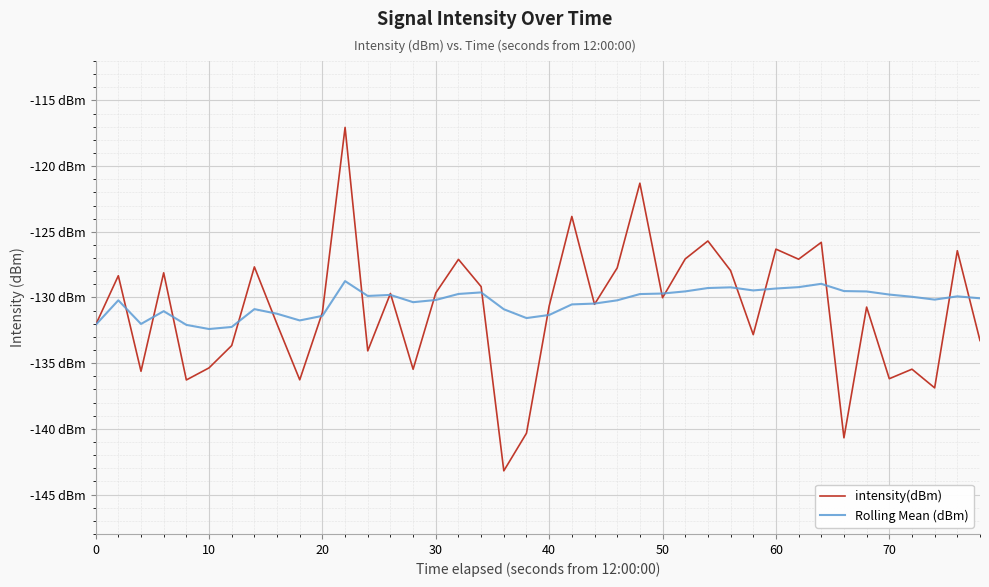

True or false: Rolling Mean (dBm) has more than 1 interior local peaks.

True